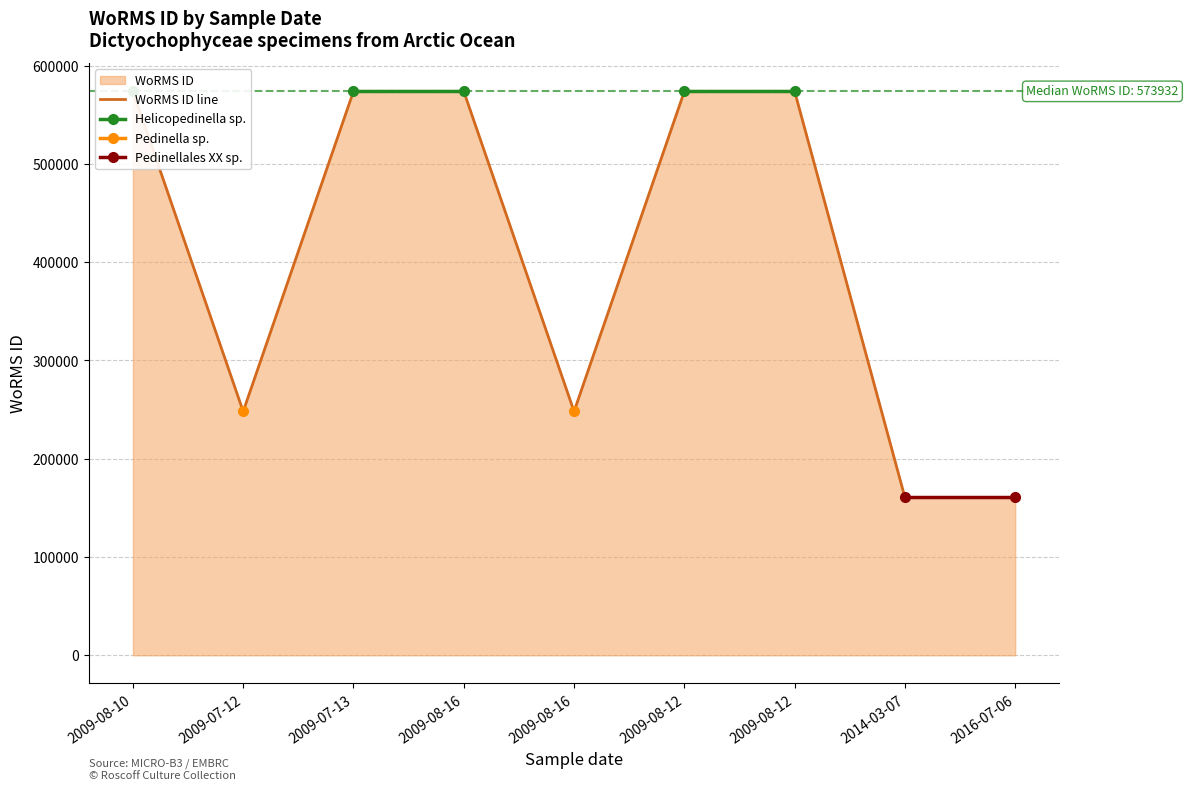

True or false: WoRMS ID line and Helicopedinella sp. intersect in this chart.

False